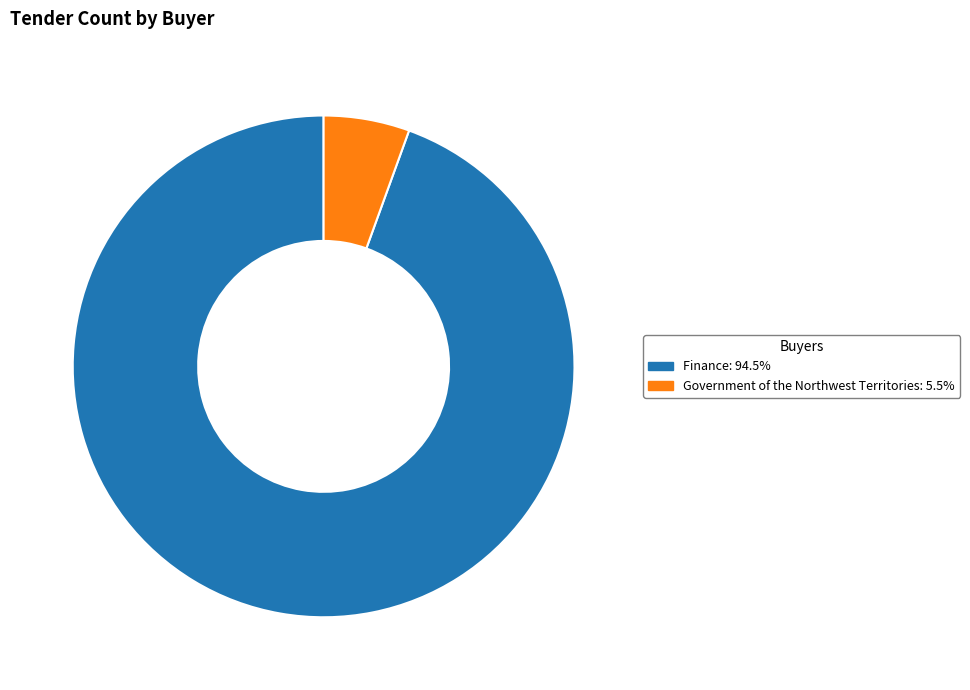

True or false: Government of the Northwest Territories accounts for 14% of the total.

False